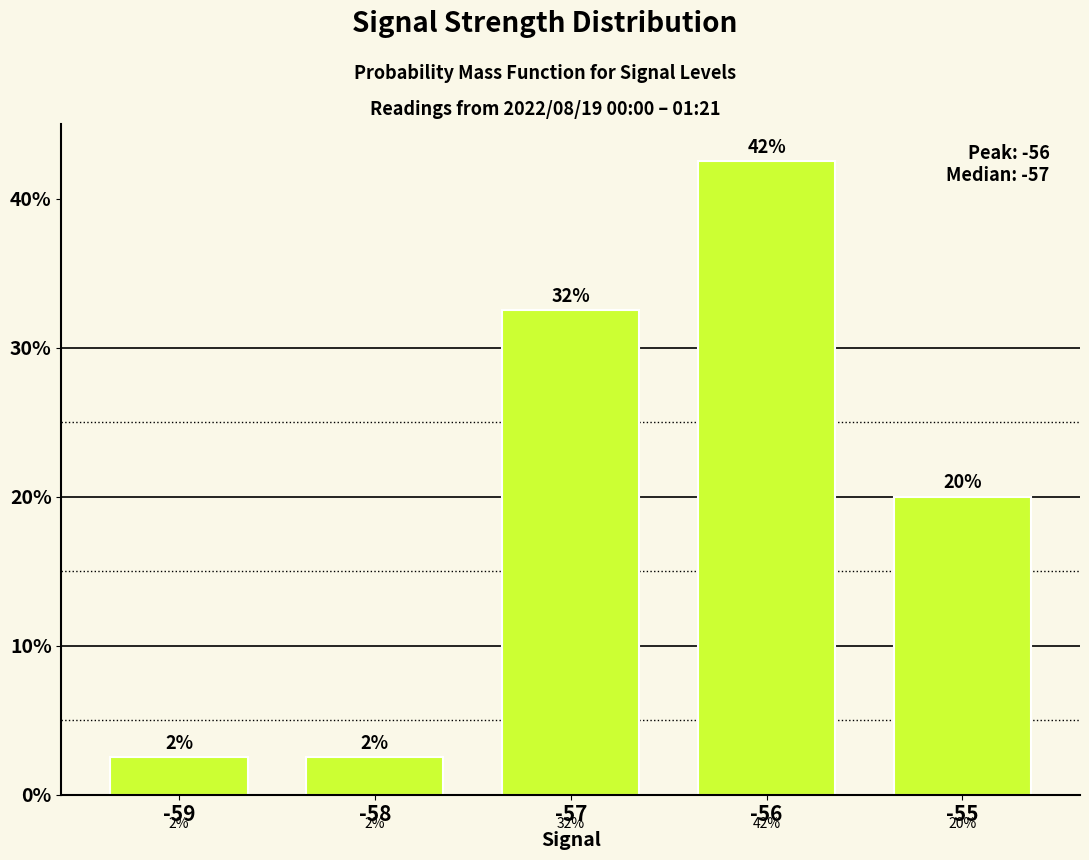

Does the chart contain stacked bars?

No